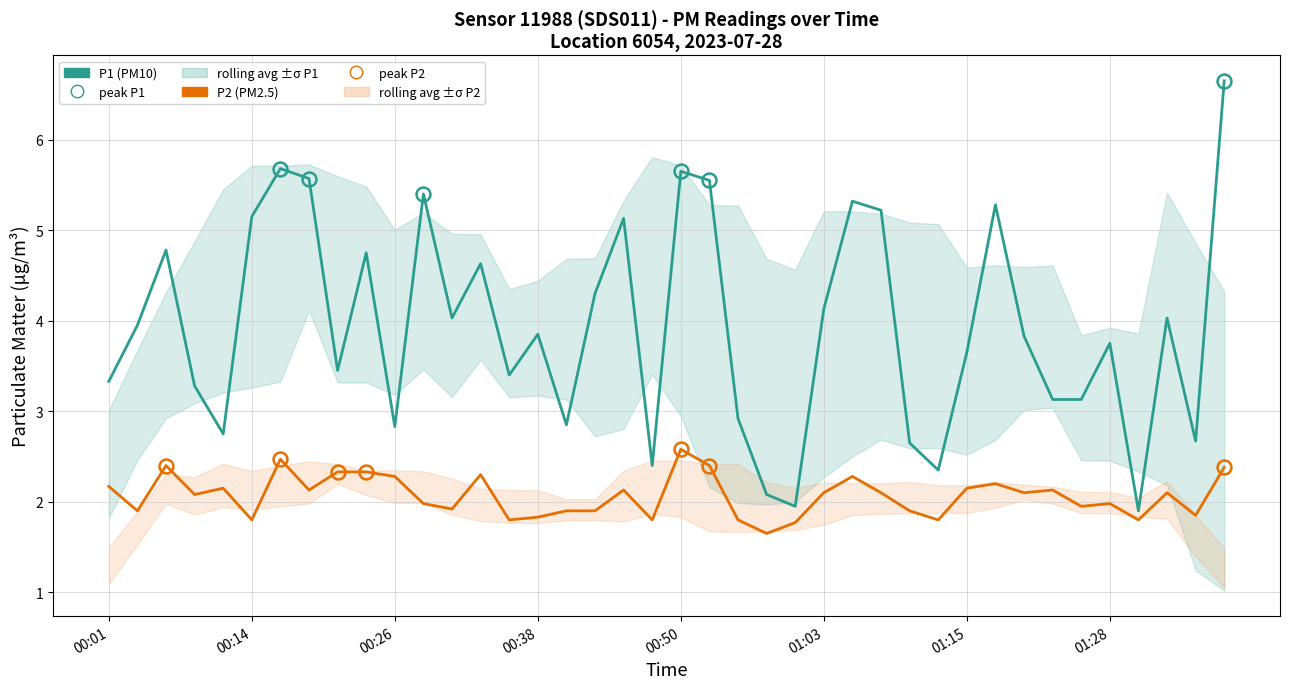

The P2 (PM2.5) series shows 2.2 at 31. True or false?

True